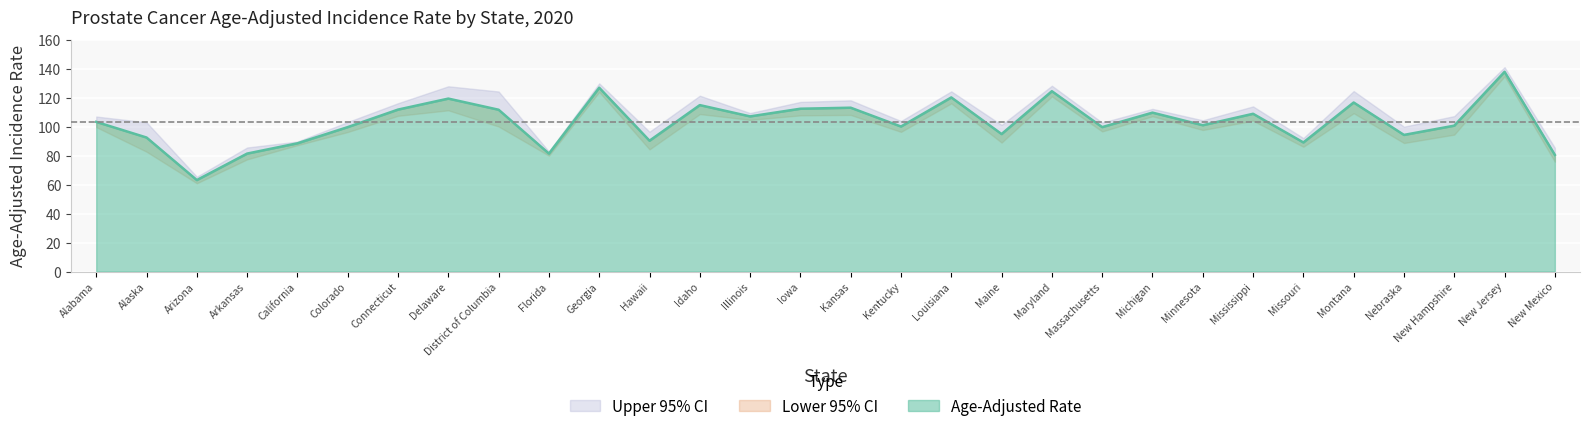

How many series are shown in this chart?

3